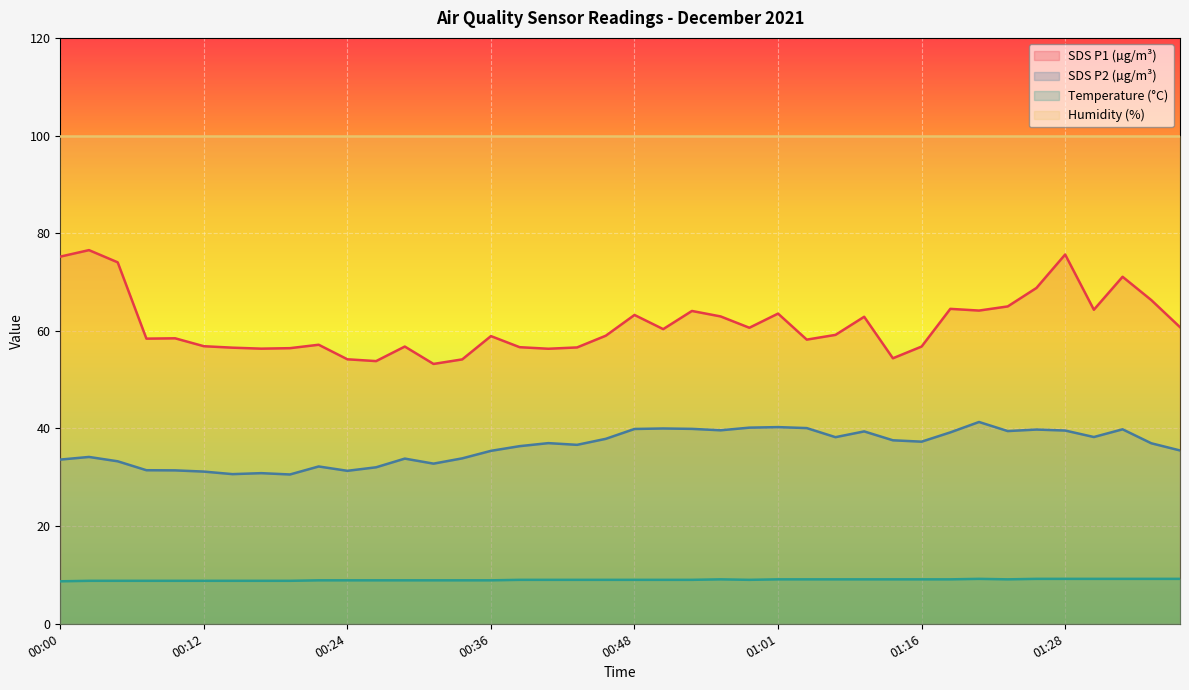

What is the label of the 13th point from the right?

01:05